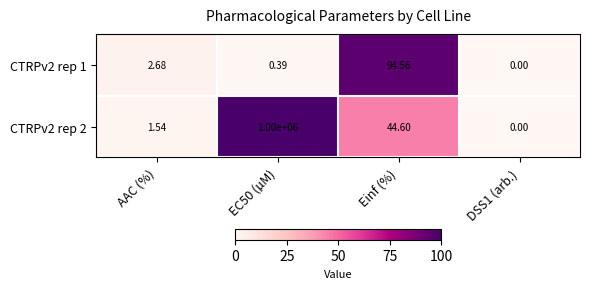

Where is CTRPv2 rep 1 nearest to the value 47?

AAC (%)